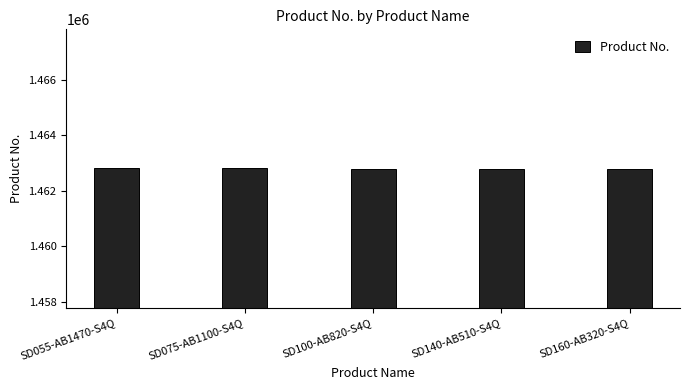

What is the minimum value shown in the chart?

1462774